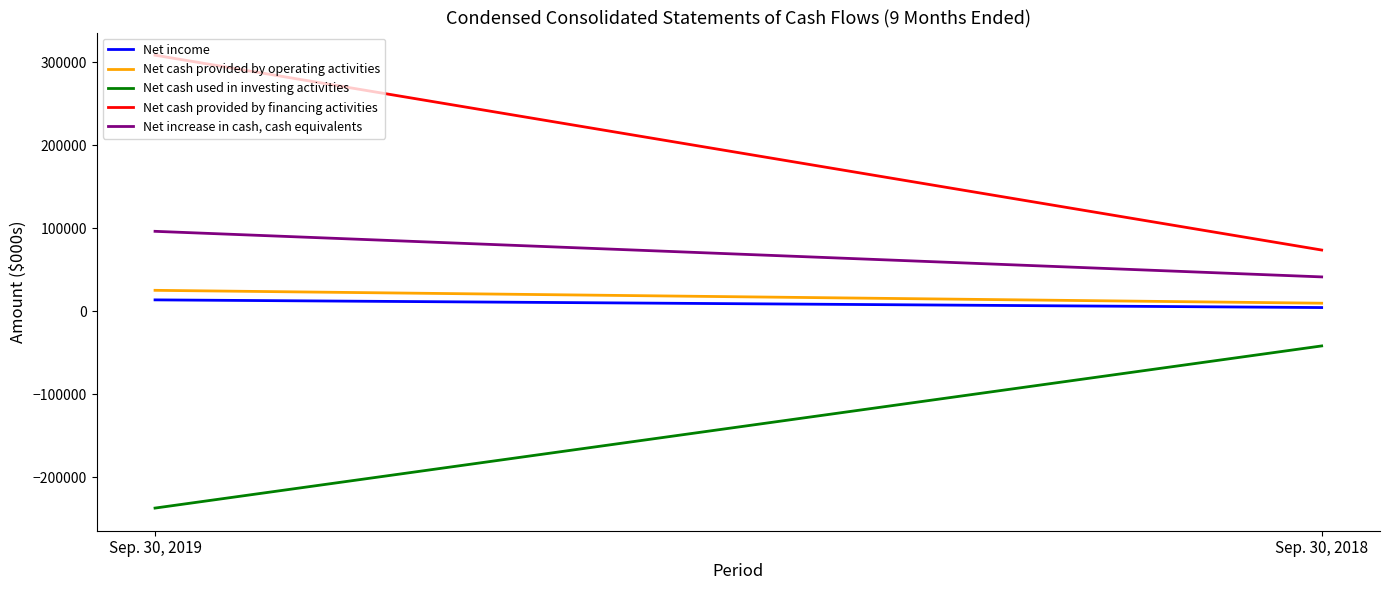

What is the minimum value for Net income?

4319